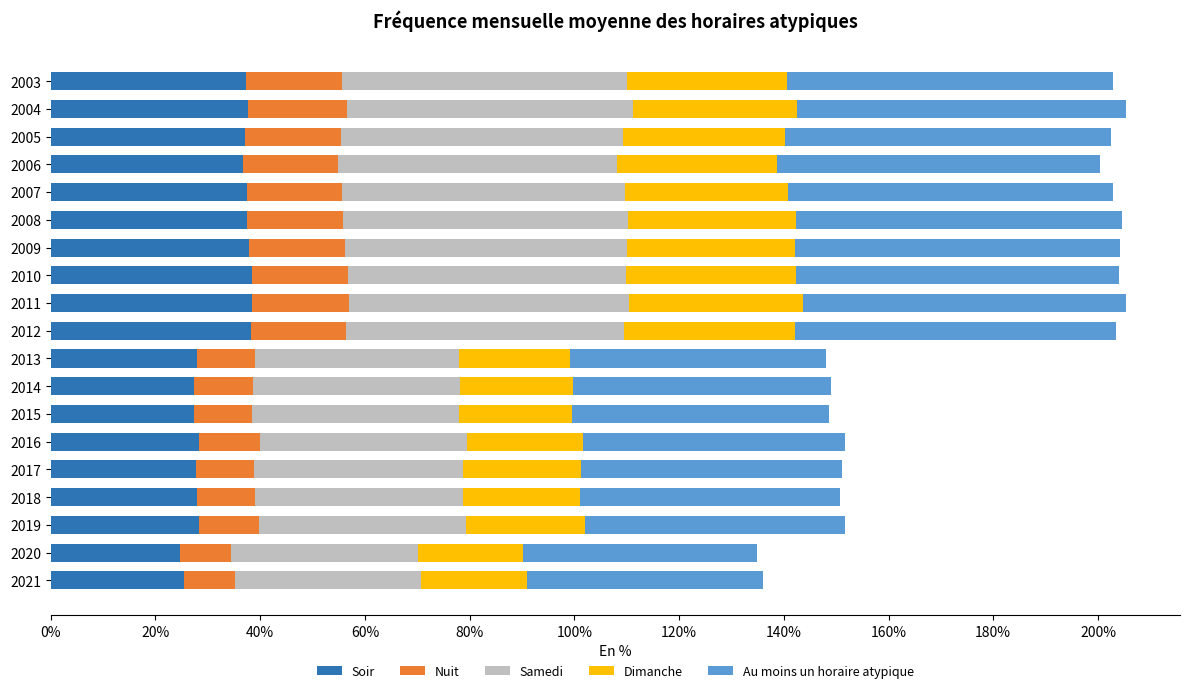

What is the lowest value of the Soir series?

24.6